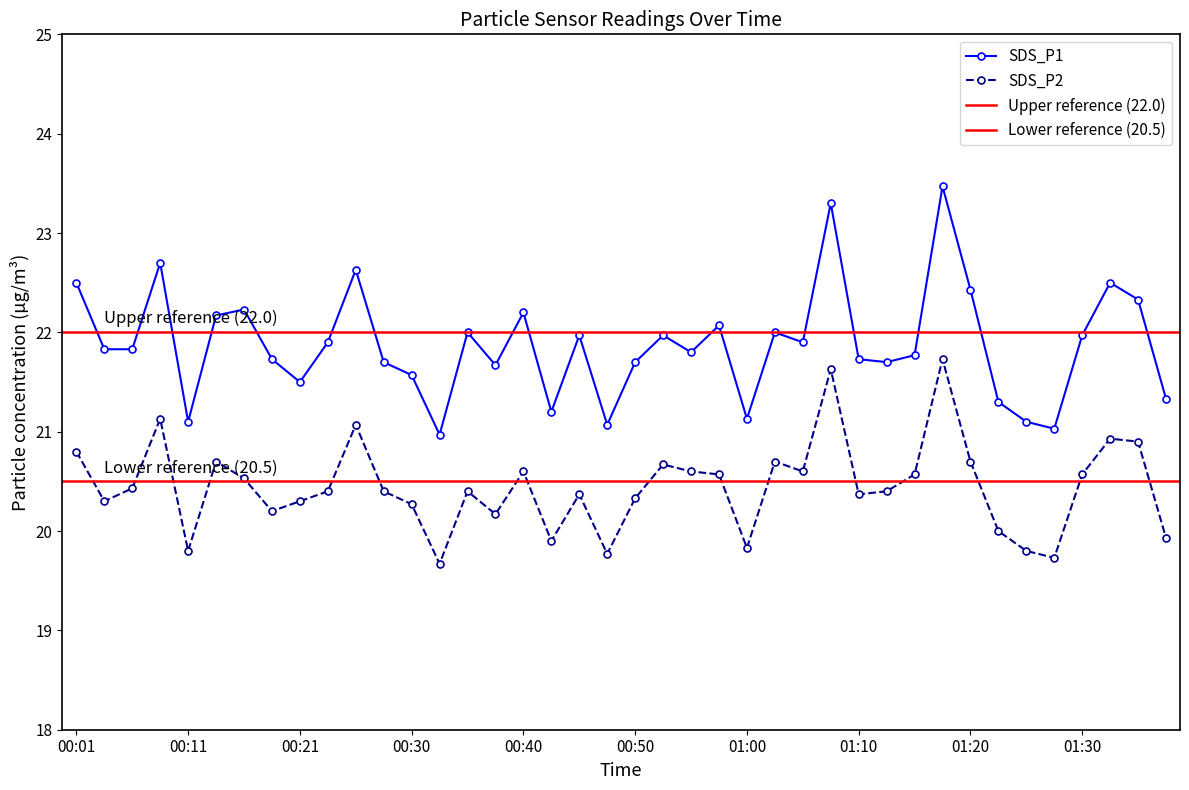

What is the label of the 20th point from the right?

00:50